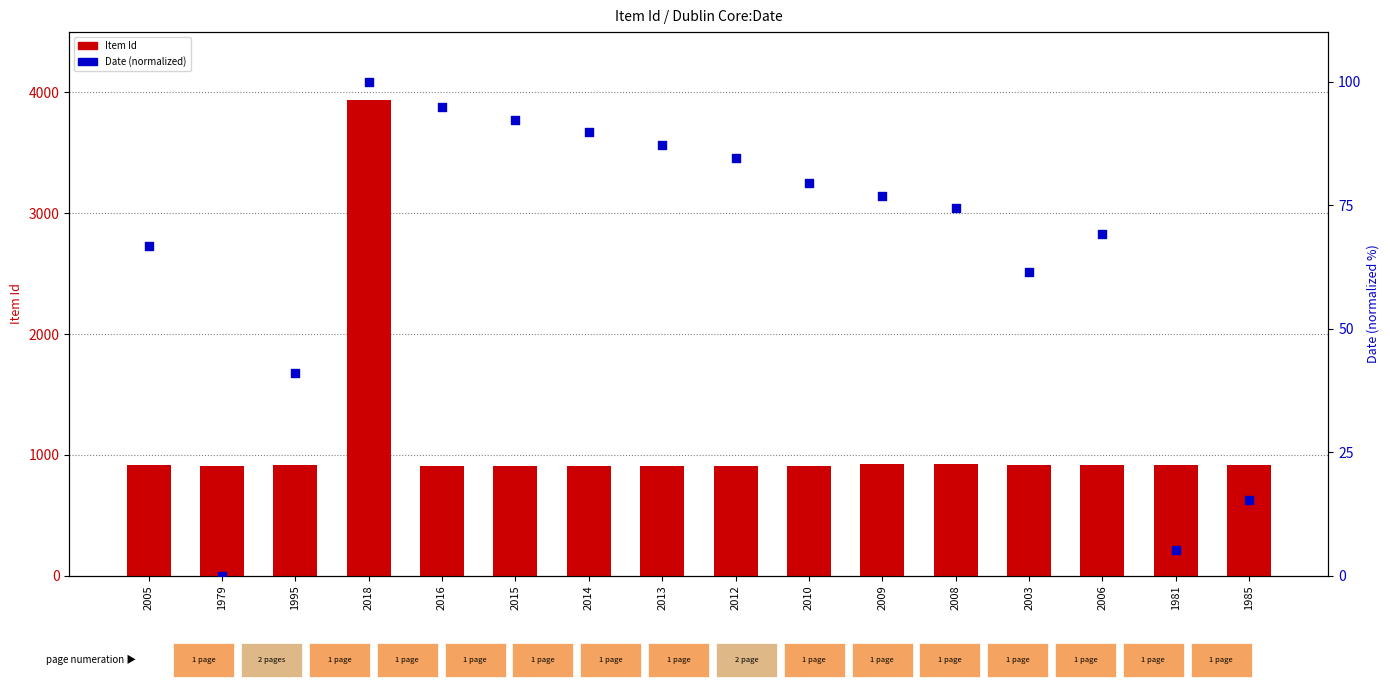

What is the total value across all series at 1985?

928.4